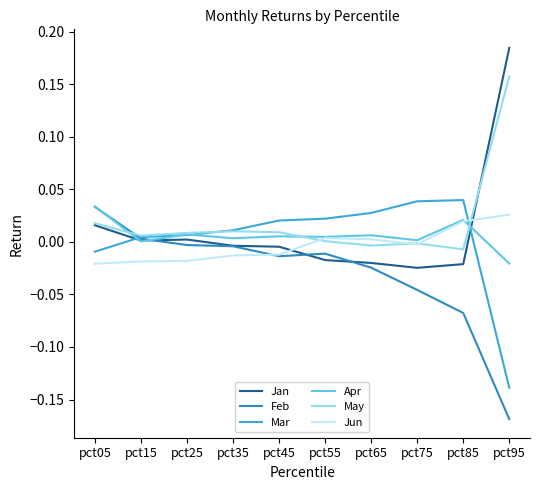

Reading left to right, what are all the values shown in this chart?

Jan: 0.0	0.0	0.0	-0.0	-0.0	-0.0	-0.0	-0.0	-0.0	0.2
Feb: 0.0	0.0	-0.0	-0.0	-0.0	-0.0	-0.0	-0.0	-0.1	-0.2
Mar: -0.0	0.0	0.0	0.0	0.0	0.0	0.0	0.0	0.0	-0.1
Apr: 0.0	0.0	0.0	0.0	0.0	0.0	0.0	0.0	0.0	-0.0
May: 0.0	0.0	0.0	0.0	0.0	0.0	-0.0	-0.0	-0.0	0.2
Jun: -0.0	-0.0	-0.0	-0.0	-0.0	0.0	0.0	-0.0	0.0	0.0